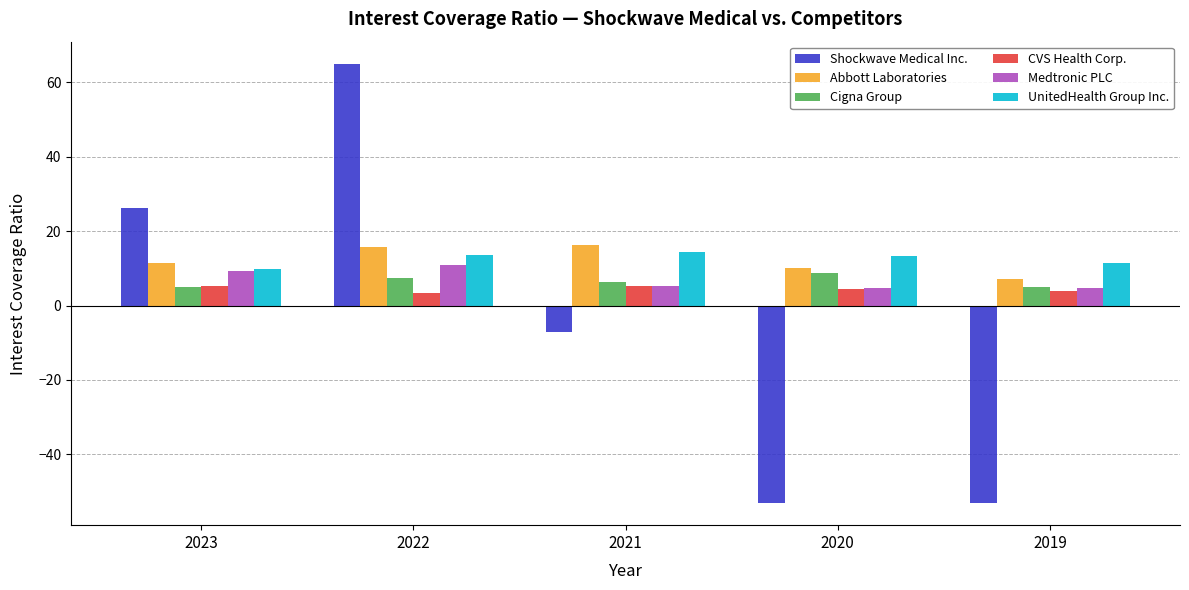

True or false: Abbott Laboratories has a value of 16.4 at 2021.

True